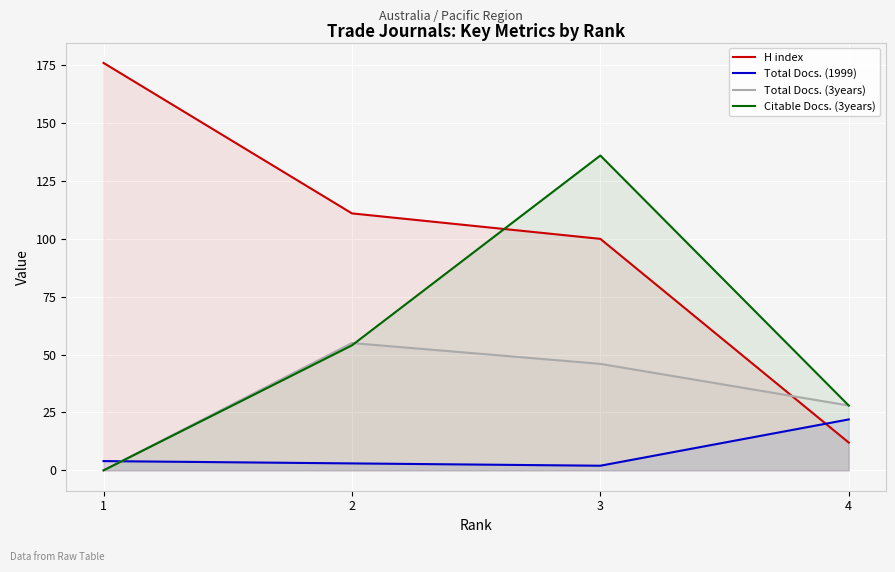

What is the difference between the maximum and minimum values in the Total Docs. (1999) series?

20